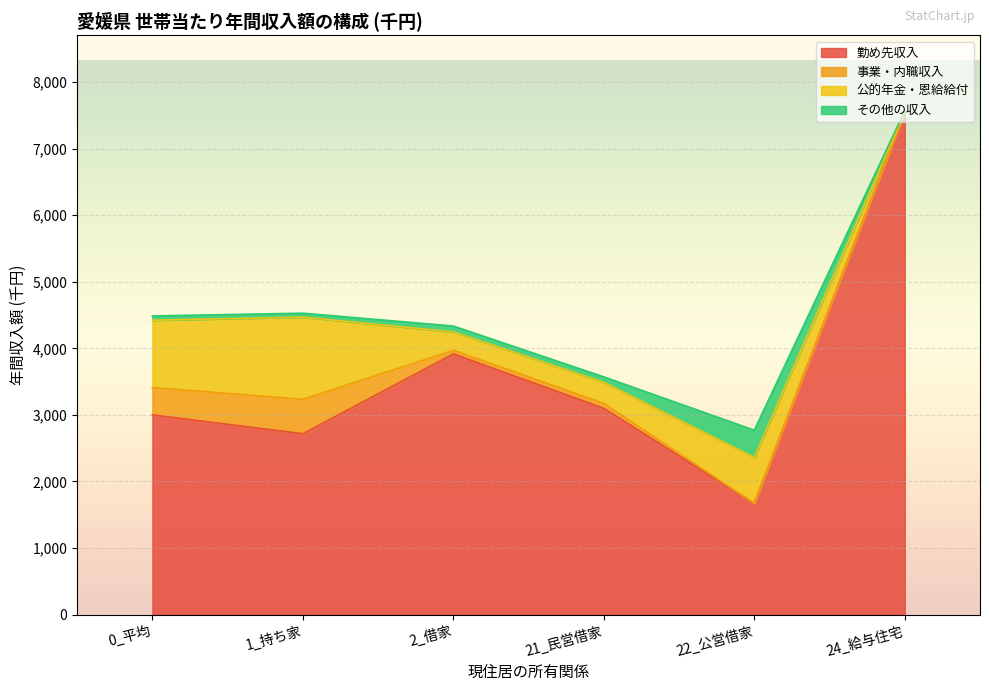

Count the number of data series in this chart.

4